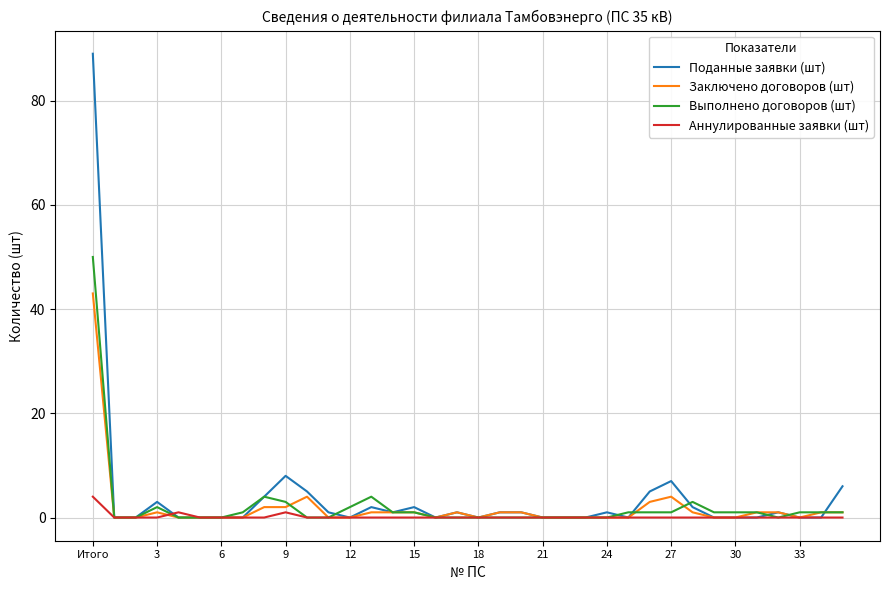

Count the number of categories in the chart.

36